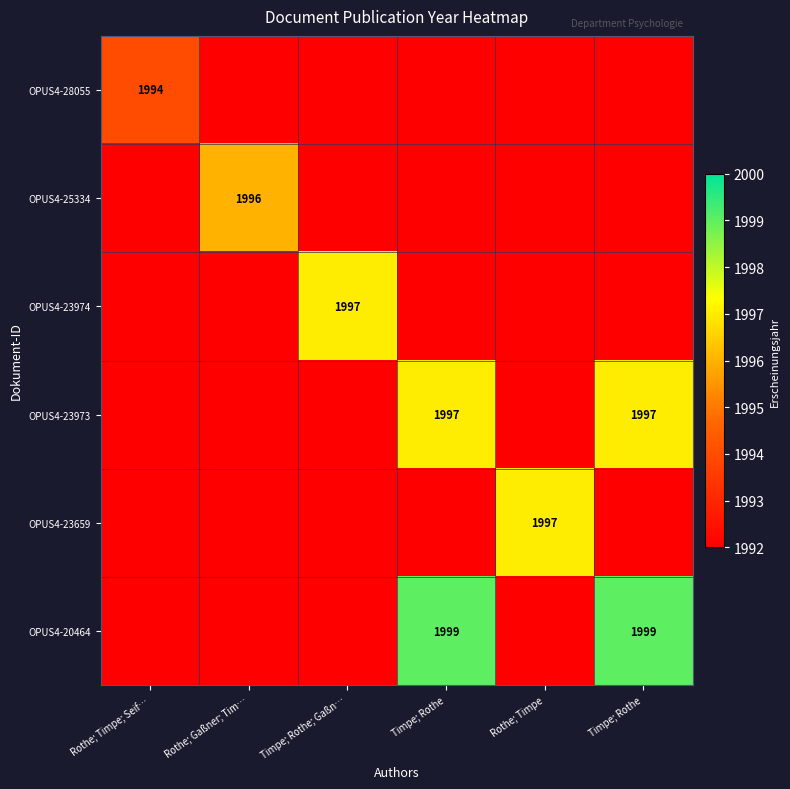

Which series has the largest total across all categories?

OPUS4-20464